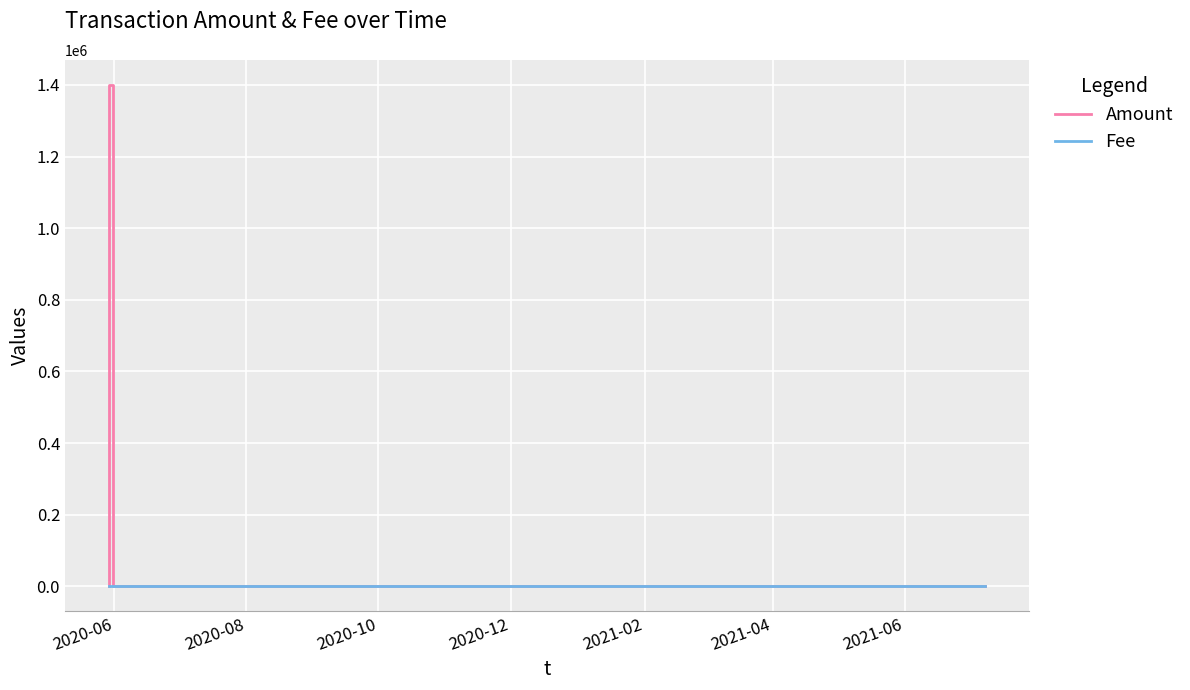

List the series in order of their peak value, lowest first.

Fee, Amount